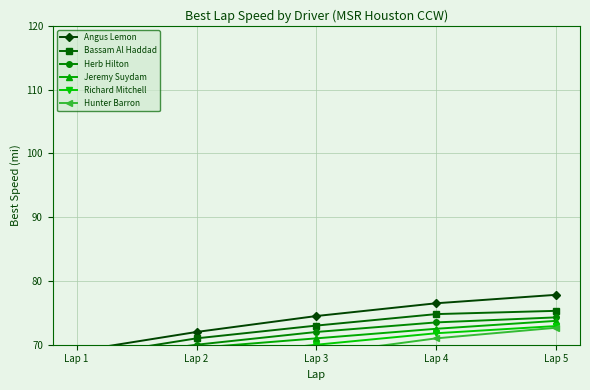

Is it true that Hunter Barron equals 72.7 at Lap 5?

True